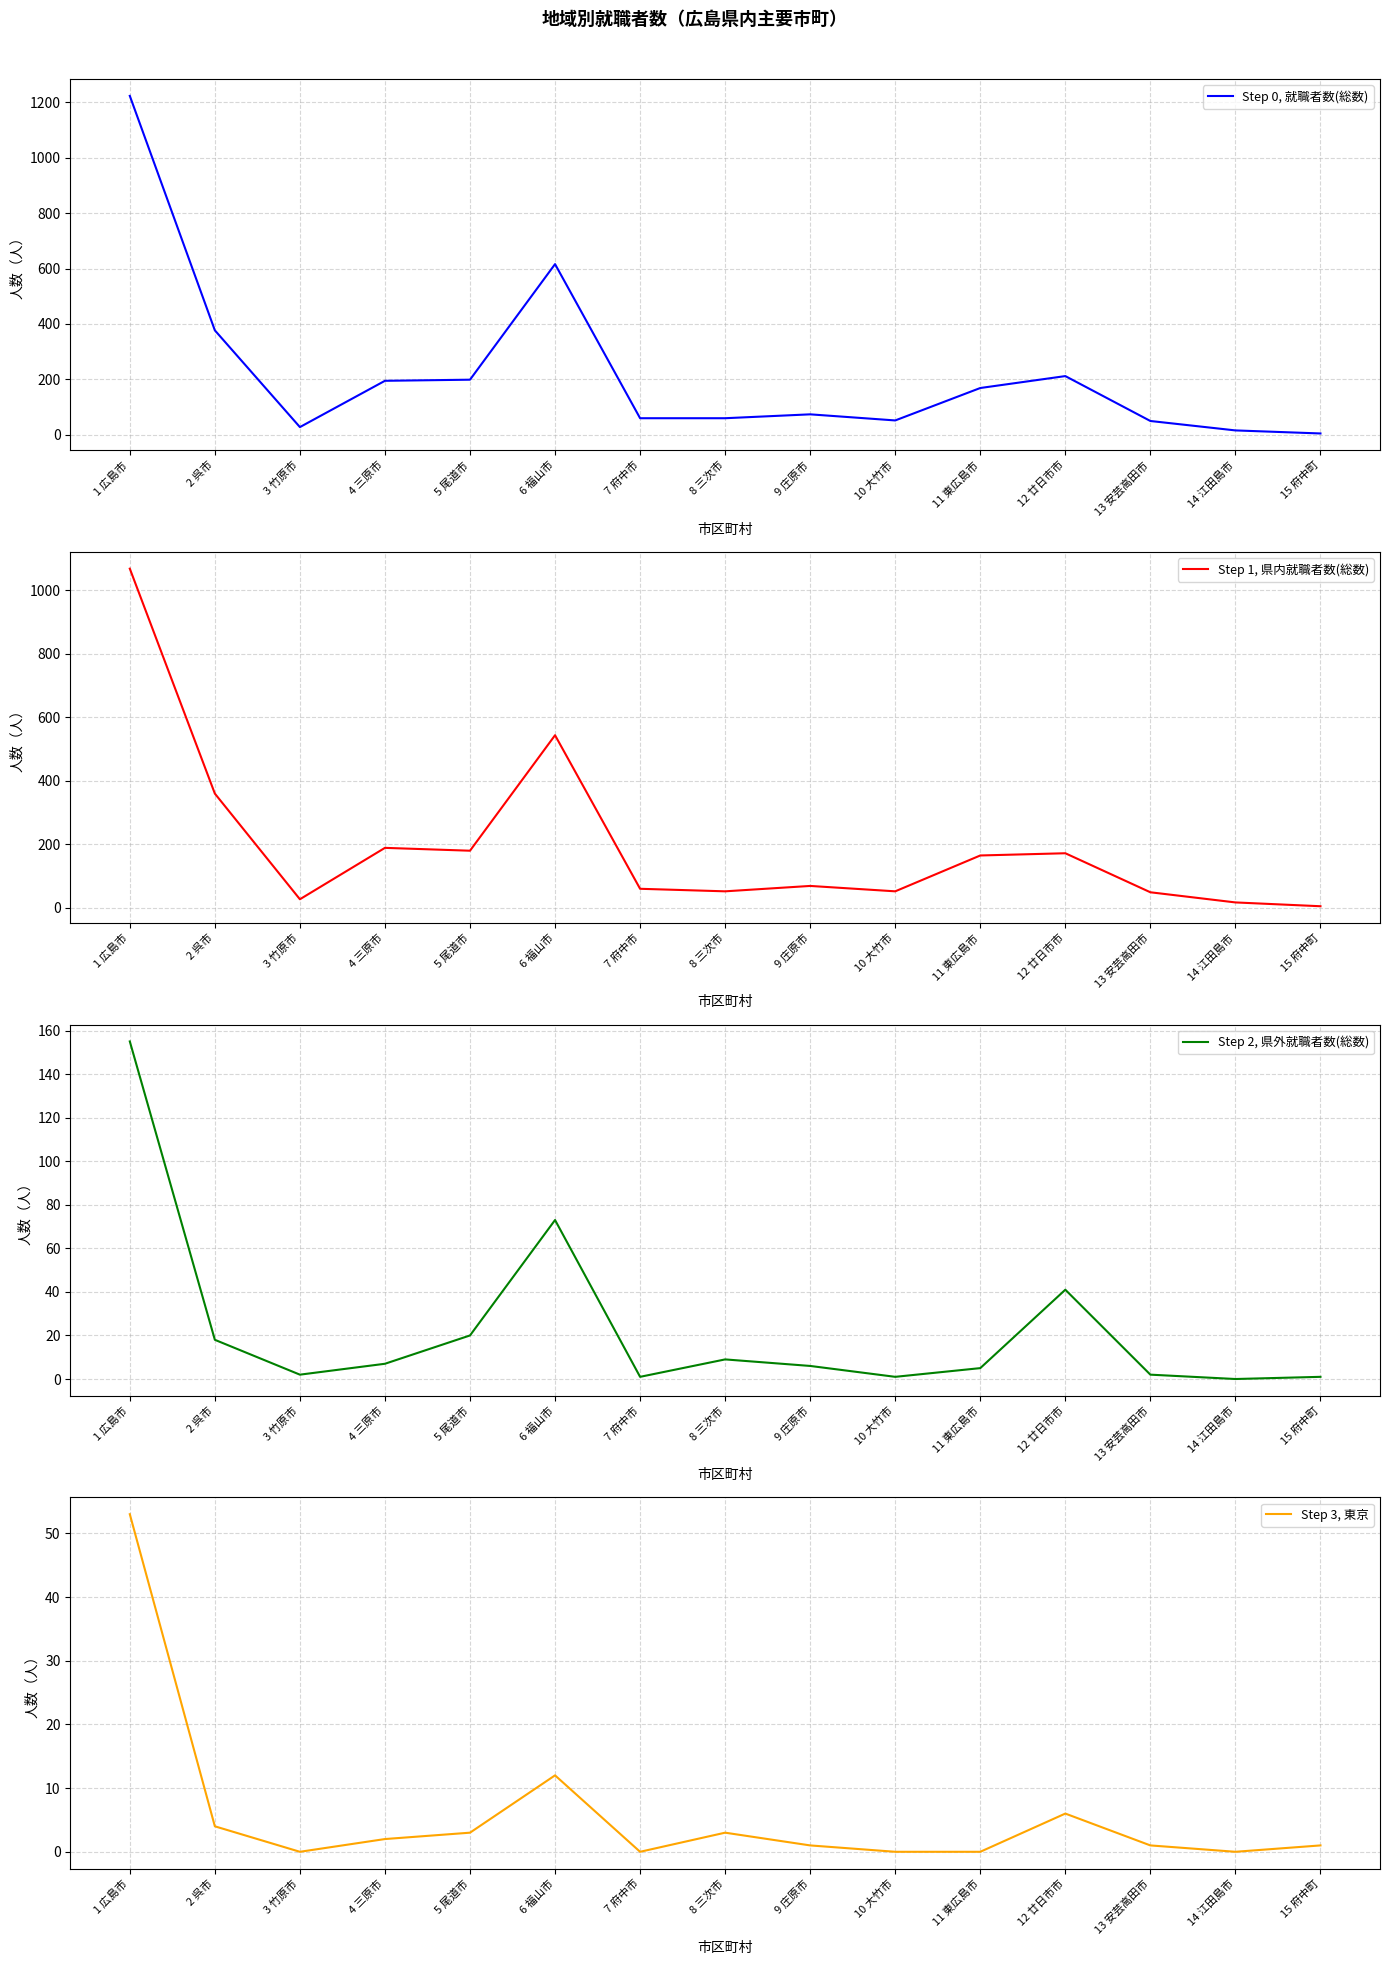

True or false: Step 1, 県内就職者数(総数) and Step 3, 東京 cross at least once.

False